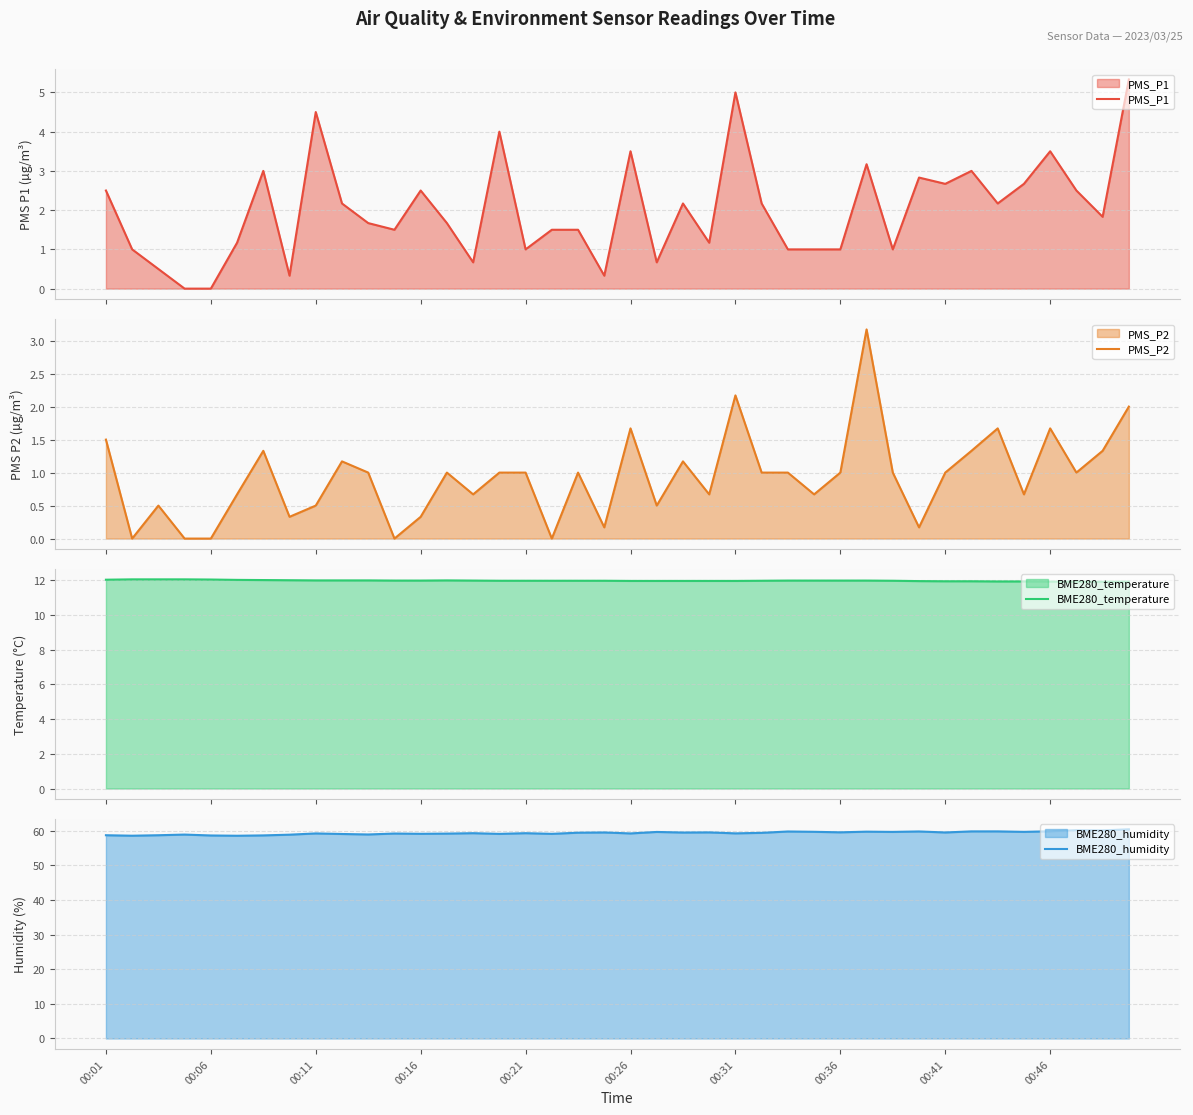

Is the value of BME280_humidity at 00:11 greater than the value of PMS_P1 at 35?

Yes